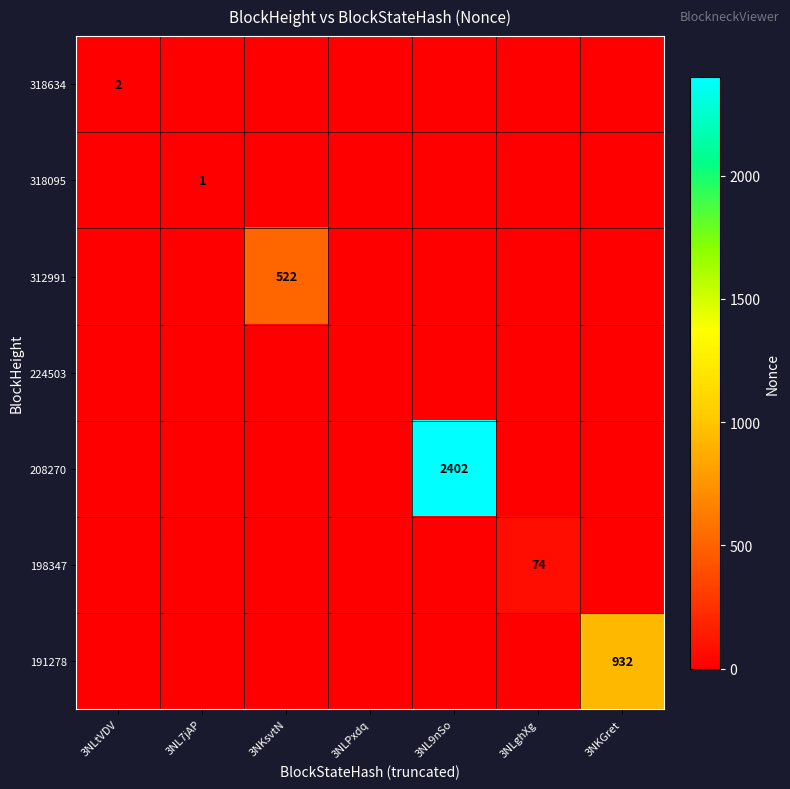

At which category is the sum across all series the highest?

3NL9nSo